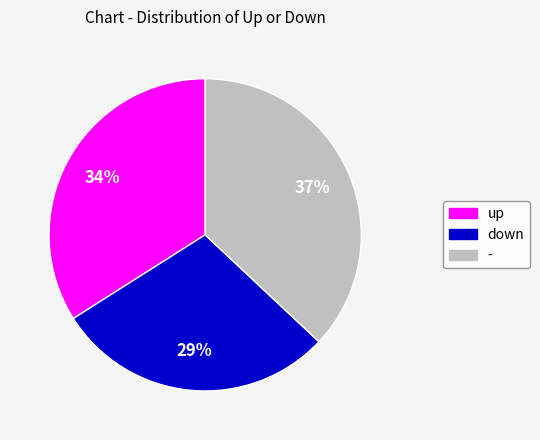

Rank the categories by value from highest to lowest.

-, up, down